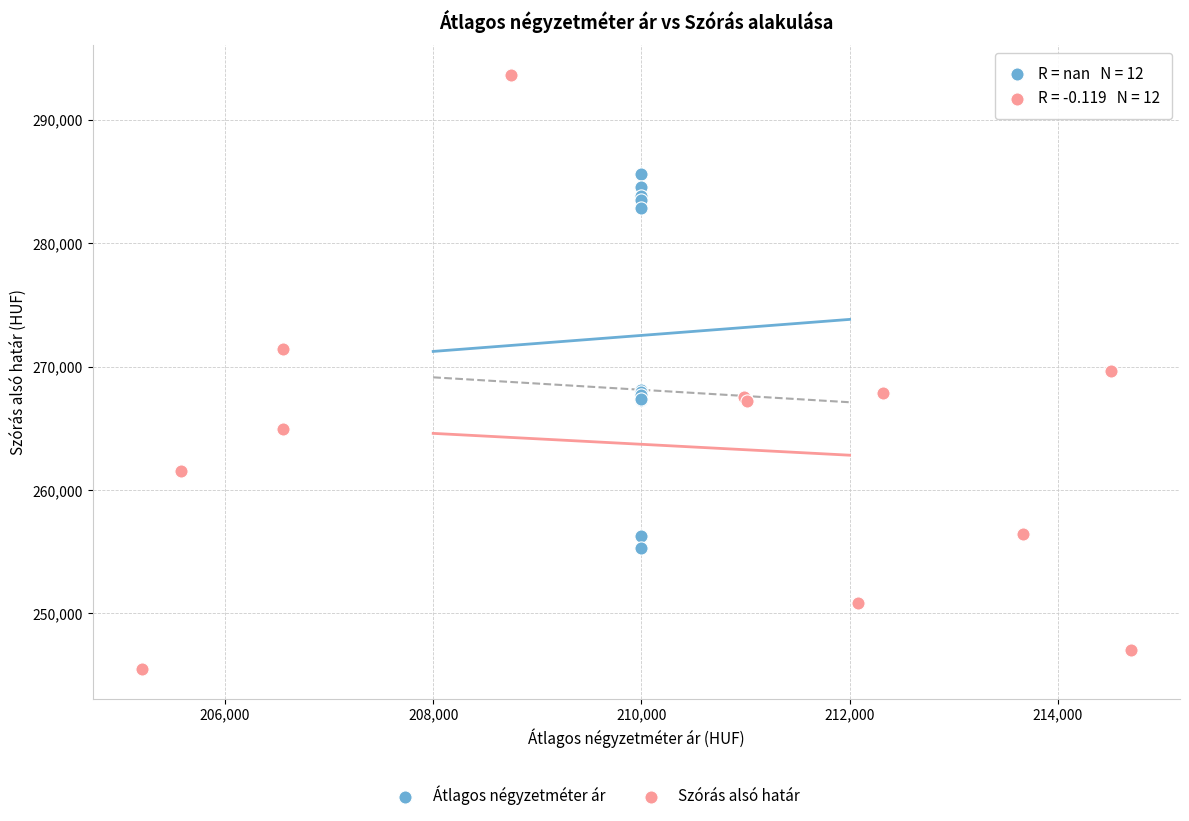

Which series contains the lowest Y value?

Szórás alsó határ